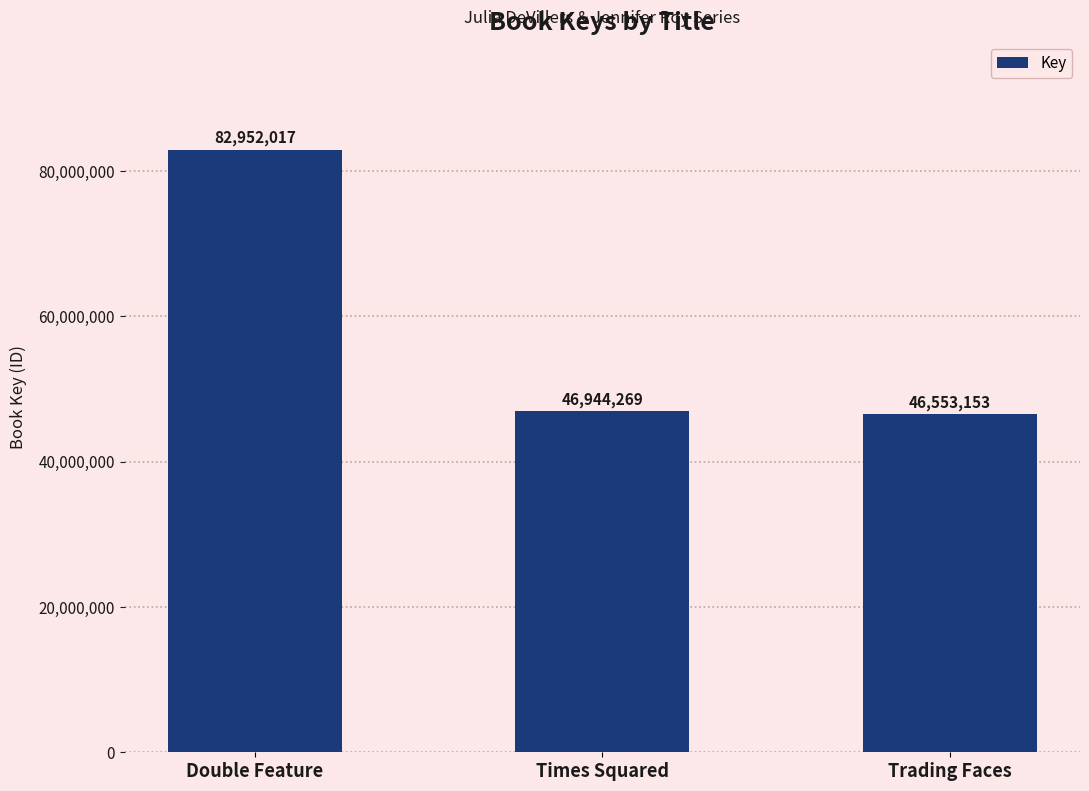

Rank the categories by value from lowest to highest.

Trading Faces, Times Squared, Double Feature